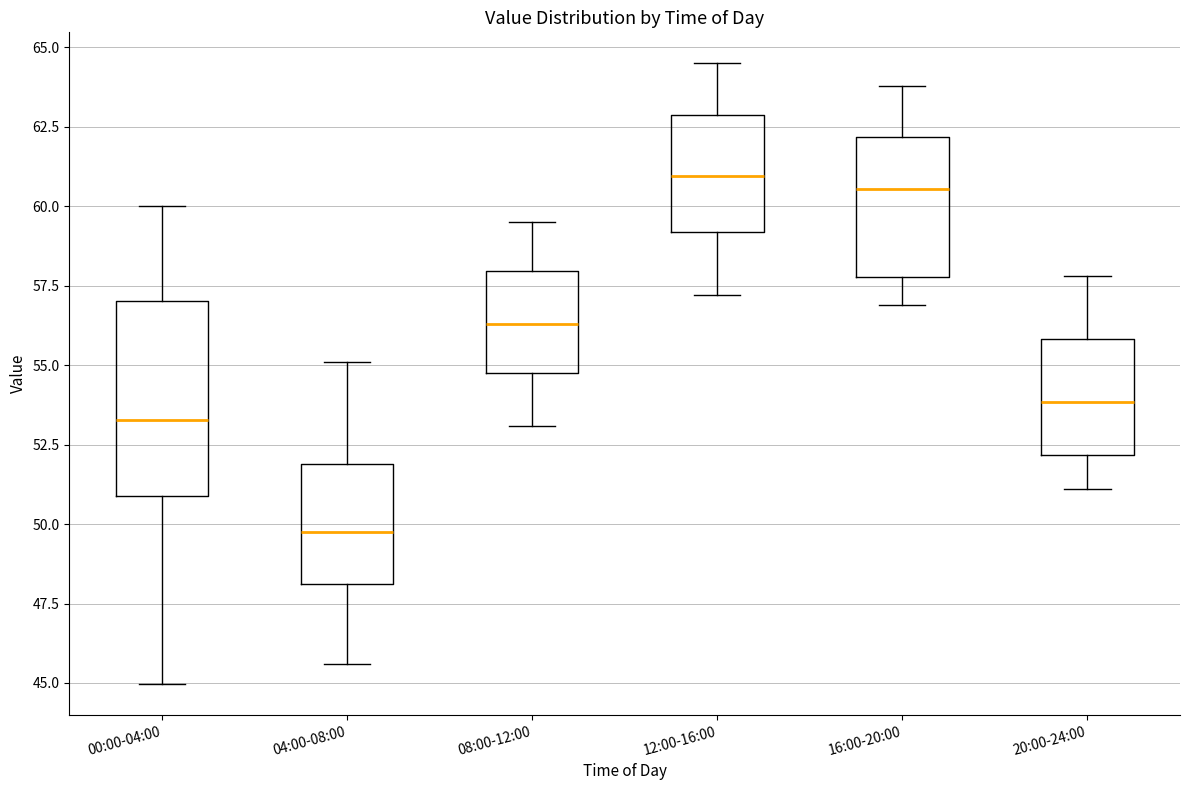

Which box's median line is the lowest?

04:00-08:00